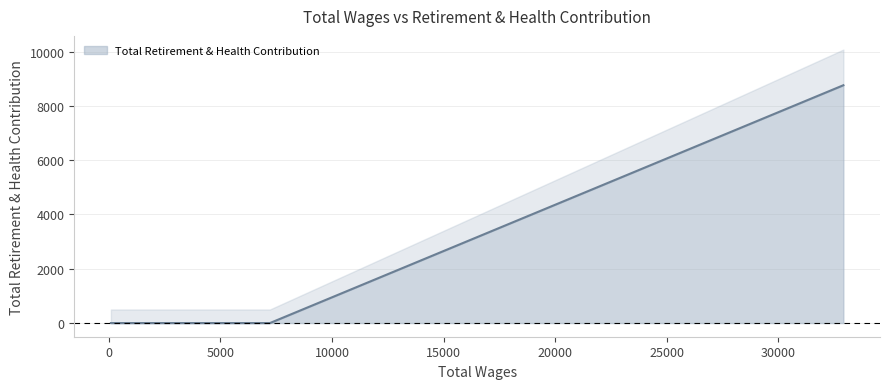

List the labels in order of value, largest first.

32908, 7220, 1596, 1230, 1182, 840, 96